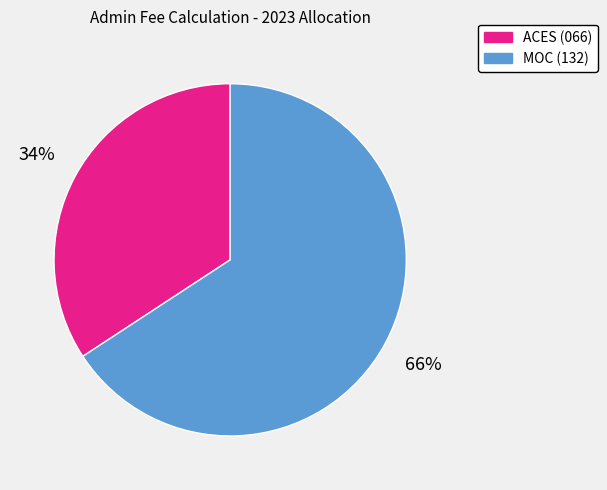

To the nearest percent, what portion does MOC (132) represent?

66%